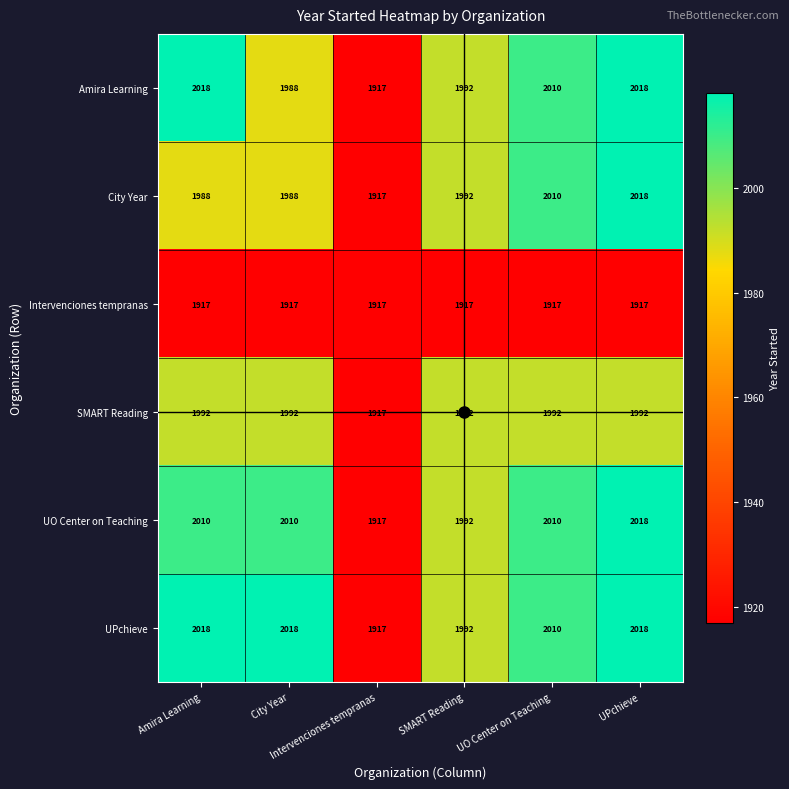

At how many categories does at least one series exceed 1998?

4